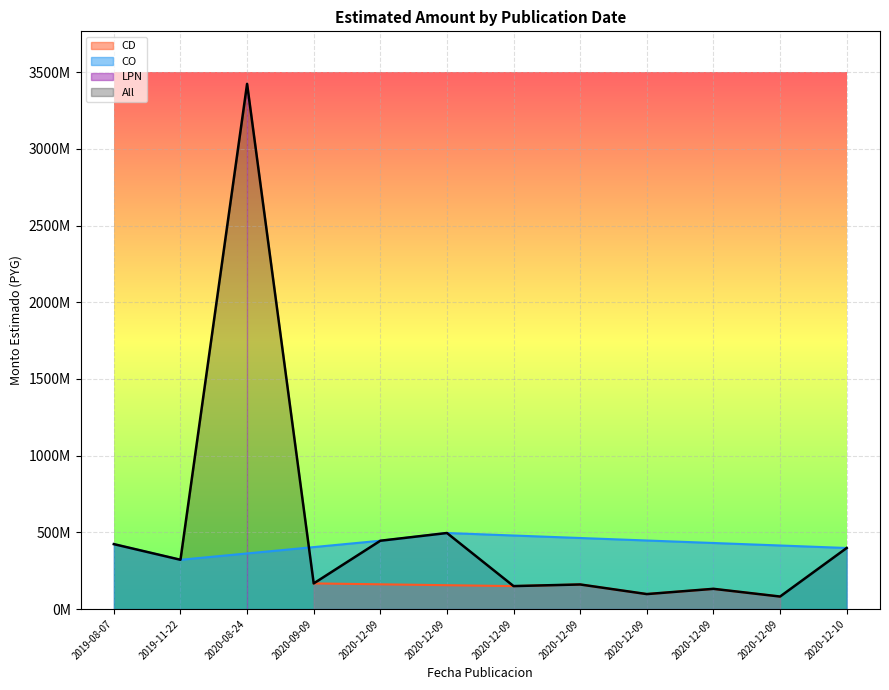

What is the greatest value displayed?

3423784055